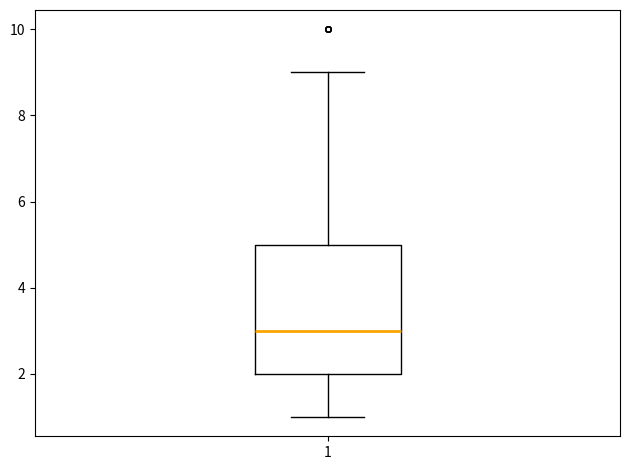

Where is the lower edge of the box at x = 1 on the y-axis? The values are not printed on the chart, so give them approximately, as read against the axis.

2